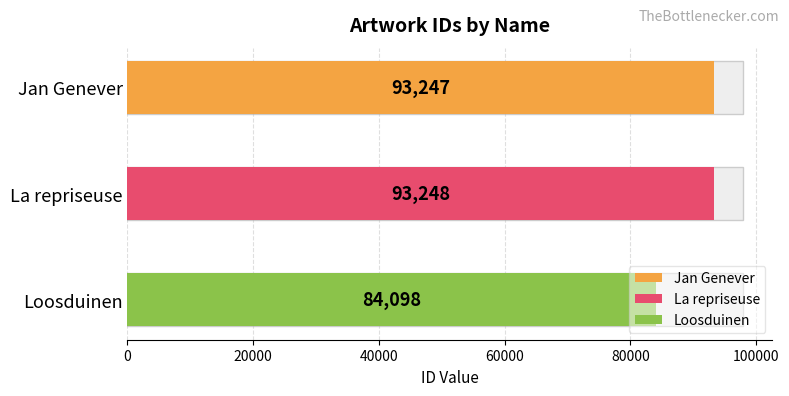

Between Loosduinen and La repriseuse, which is larger?

La repriseuse